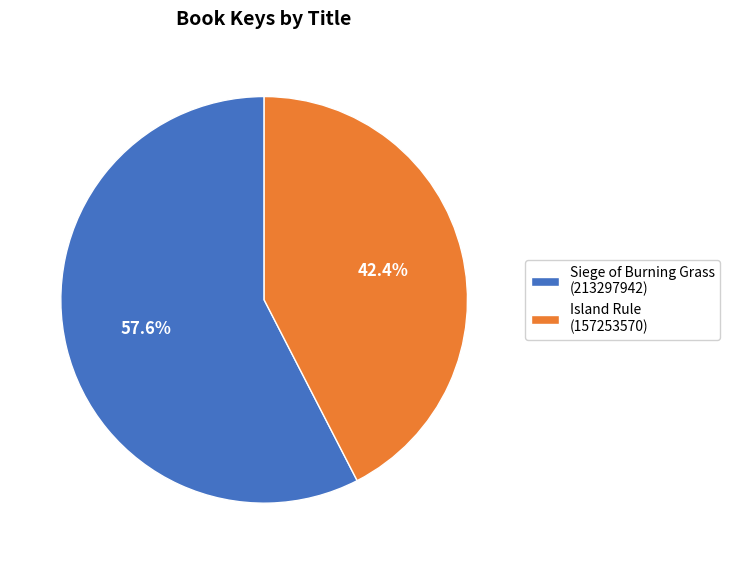

Which category has the smallest portion of the pie?

Island Rule